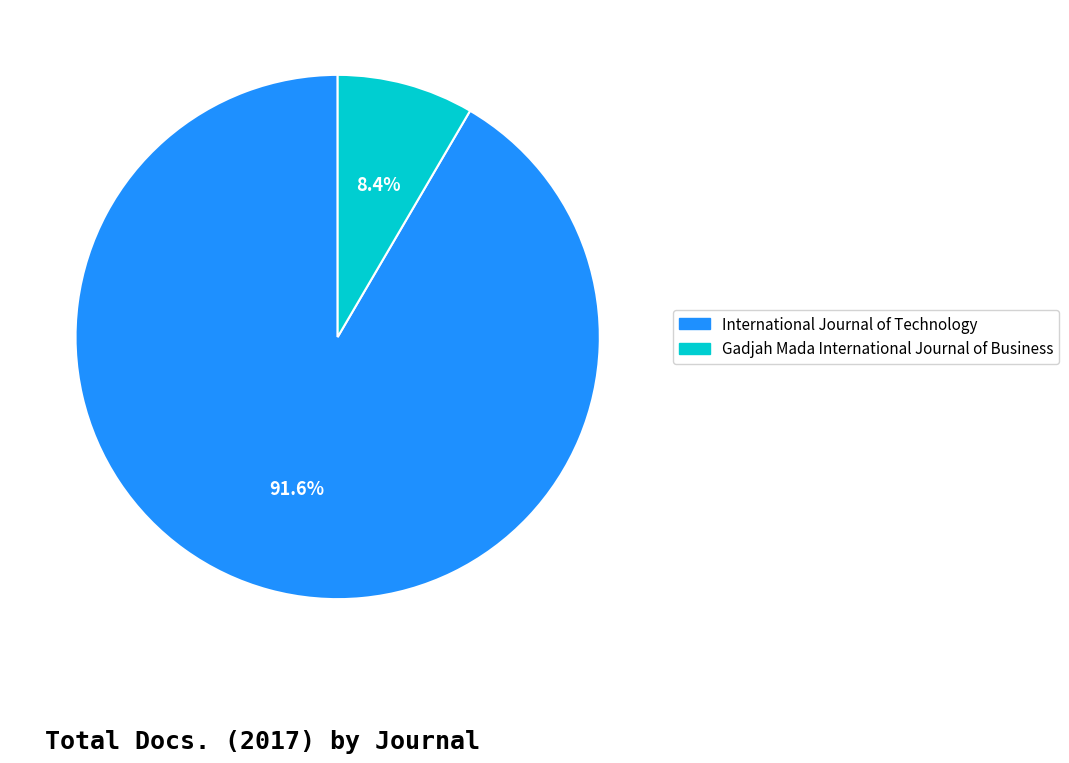

Which category has the smallest portion of the pie?

Gadjah Mada International Journal of Business